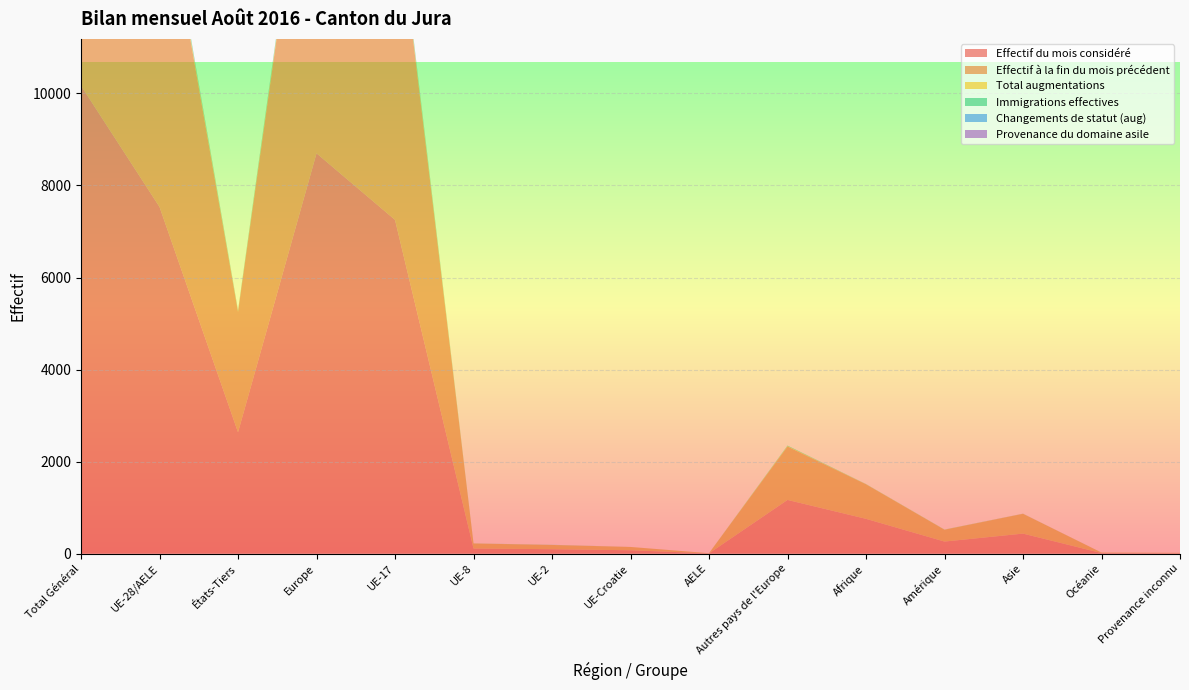

Reading left to right, transcribe all the data shown in this chart.

Effectif du mois considéré: 10169	7534	2635	8700	7253	110	95	72	4	1166	755	261	434	11	8
Effectif à la fin du mois précédent: 10090	7473	2617	8634	7196	109	92	72	4	1161	750	257	430	11	8
Total augmentations: 92	74	18	85	71	1	2	0	0	11	3	2	2	0	0
Immigrations effectives: 67	54	13	63	53	1	0	0	0	9	2	2	0	0	0
Changements de statut (aug): 15	15	0	15	13	0	2	0	0	0	0	0	0	0	0
Provenance du domaine asile: 3	0	3	0	0	0	0	0	0	0	1	0	2	0	0